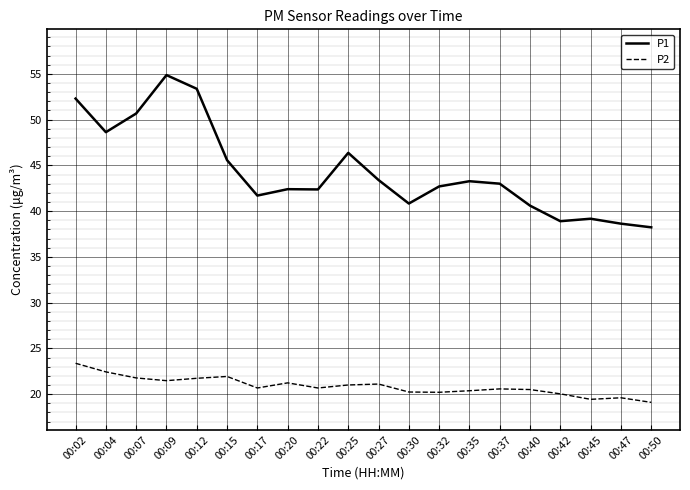

Is this an area chart (filled region under the line)?

No